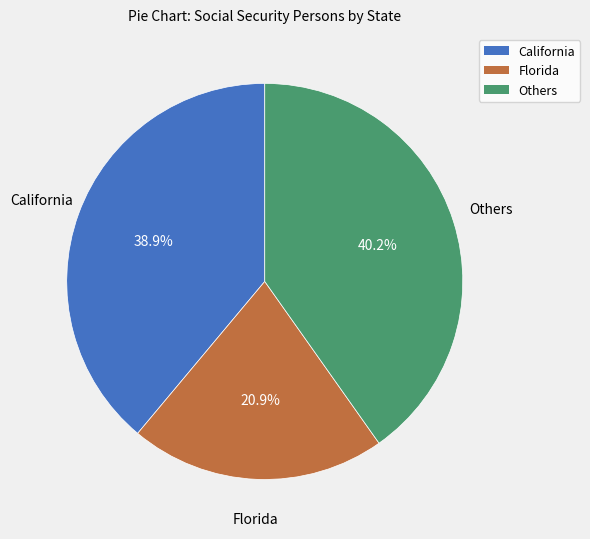

Is there a majority slice in this chart?

No